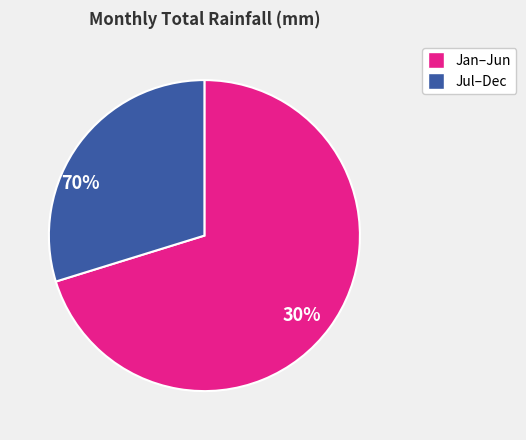

Is there a majority slice in this chart?

Yes